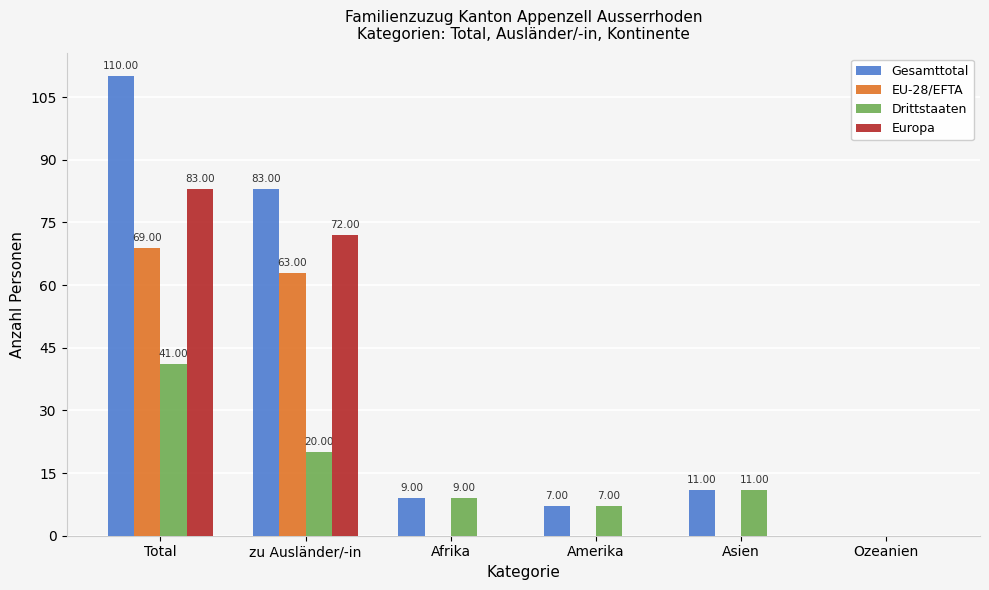

How many values in Gesamttotal are above zero?

5